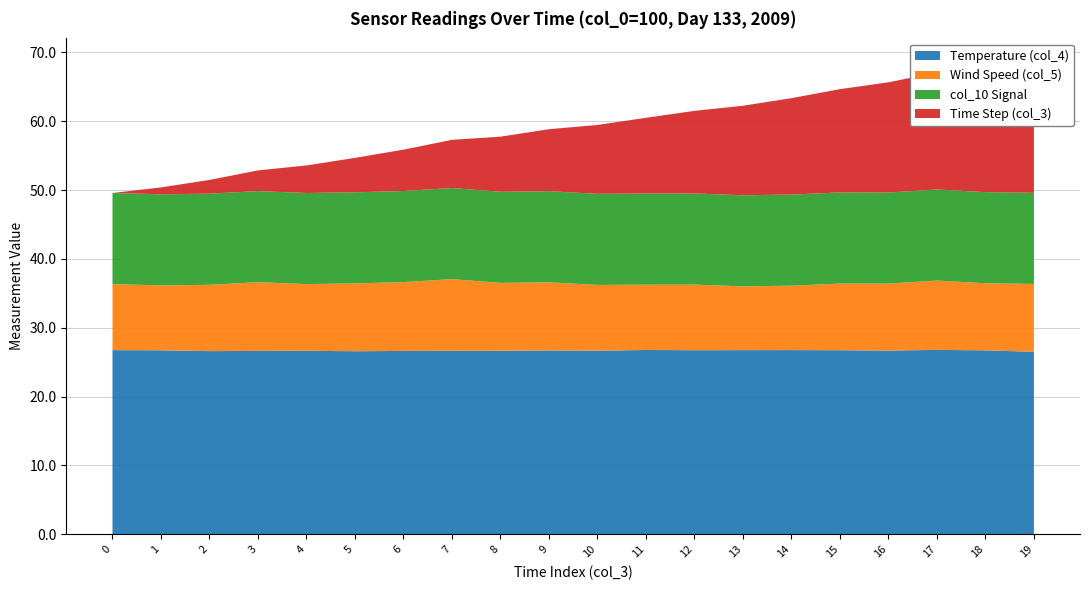

Reading left to right, extract all data points from this chart.

col_4: 26.7	26.7	26.6	26.6	26.7	26.6	26.6	26.6	26.7	26.7	26.7	26.8	26.7	26.8	26.8	26.7	26.7	26.8	26.7	26.5
col_5: 9.6	9.4	9.6	10.0	9.7	9.8	10.0	10.4	9.9	9.9	9.5	9.5	9.5	9.3	9.4	9.7	9.7	10.1	9.7	9.8
col_10: 13.2	13.2	13.2	13.2	13.2	13.2	13.2	13.2	13.2	13.2	13.2	13.2	13.2	13.2	13.2	13.2	13.2	13.2	13.2	13.2
col_3: 0.0	1.0	2.0	3.0	4.0	5.0	6.0	7.0	8.0	9.0	10.0	11.0	12.0	13.0	14.0	15.0	16.0	17.0	18.0	19.0